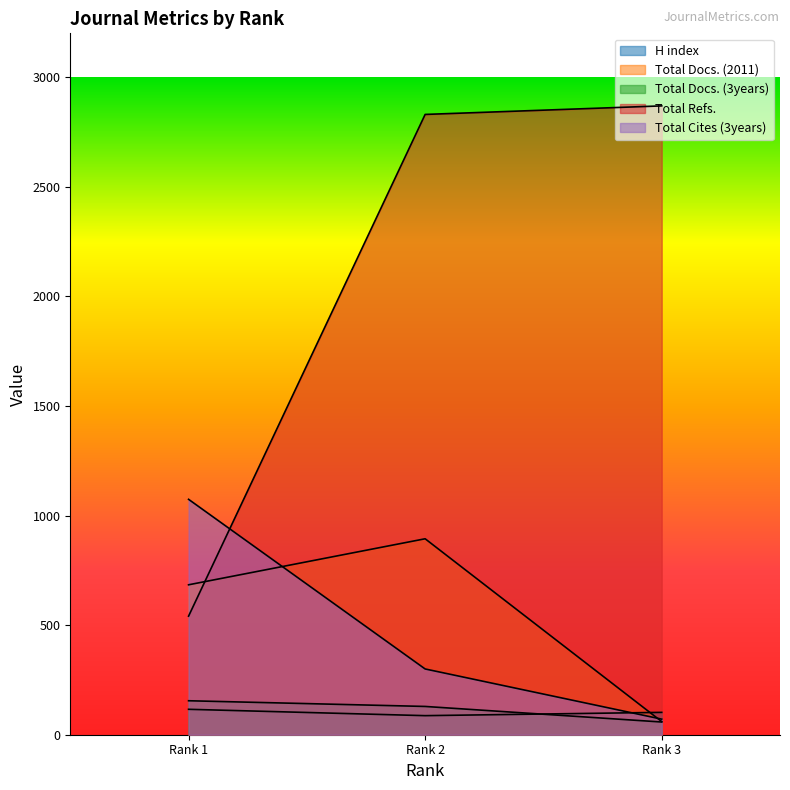

Which category has the highest value in the H index series?

Rank 1